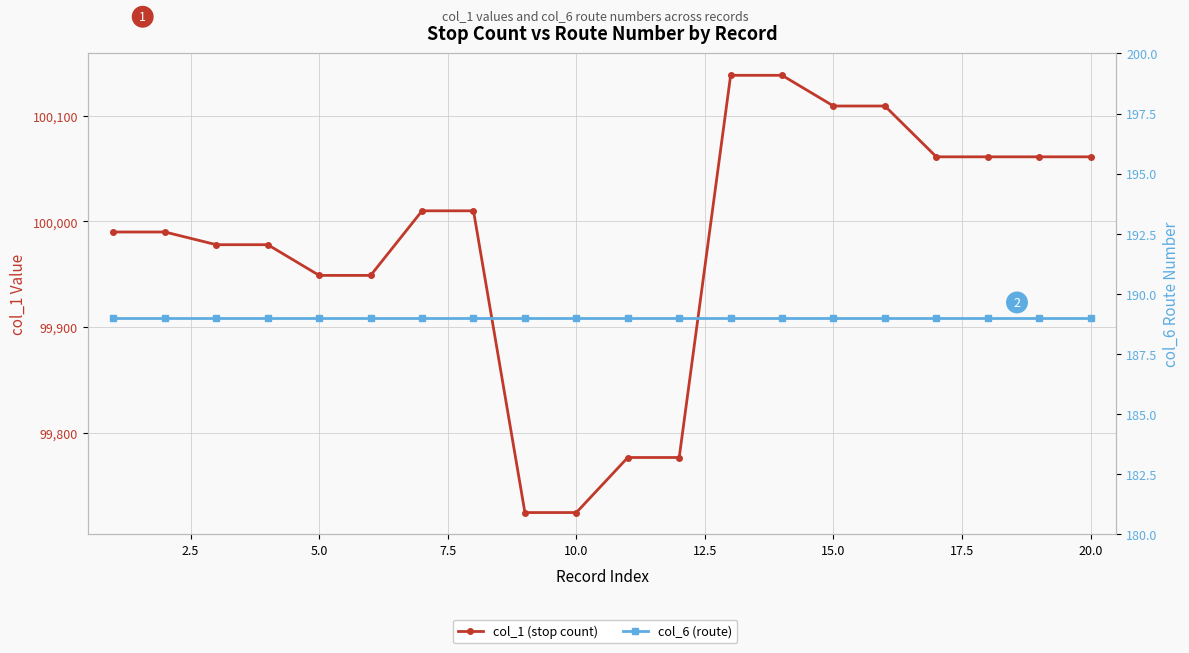

What position from the left is 22.5?

10